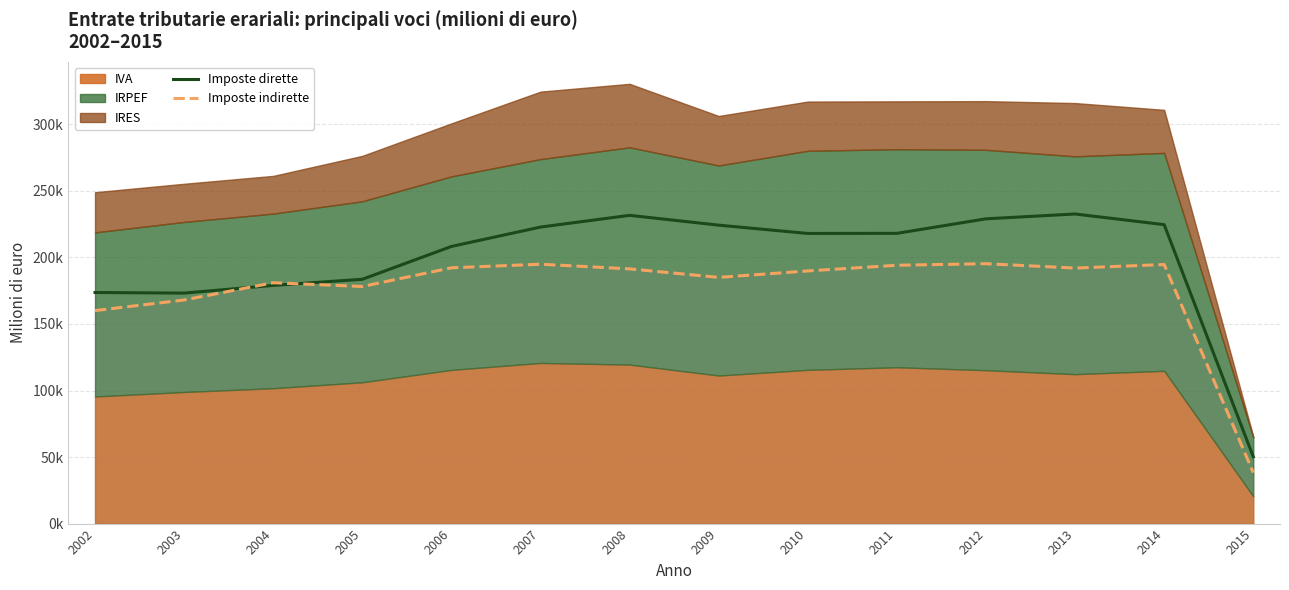

Reading left to right, list all the values displayed in this chart.

Imposte dirette: 173653	173189	178988	183575	208248	222813	231618	224240	218014	218090	229009	232631	224629	50244
Imposte indirette: 160046	168017	180979	178138	192197	194894	191394	184989	189844	194116	195279	192002	194664	38292